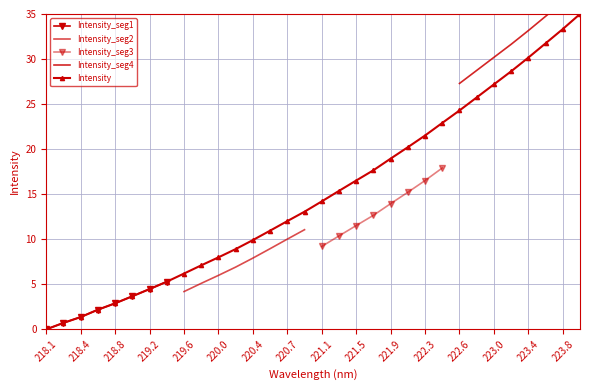

Reading left to right, what are all the values shown in this chart?

0.0	0.7	1.4	2.2	2.9	3.7	4.5	5.3	6.2	7.1	8.0	8.9	9.9	11.0	12.0	13.1	14.2	15.4	16.5	17.7	18.9	20.2	21.5	22.9	24.3	25.7	27.2	28.6	30.2	31.7	33.3	35.0